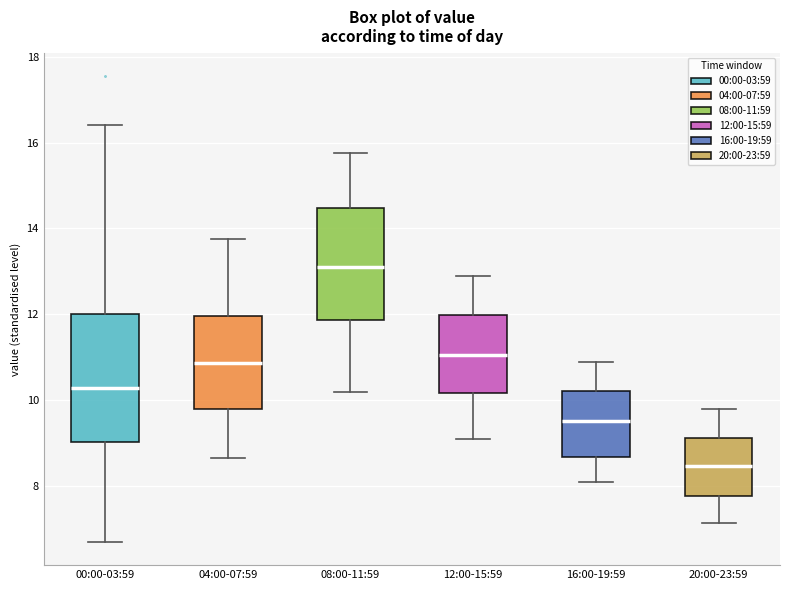

Which box's median line is the lowest?

20:00-23:59